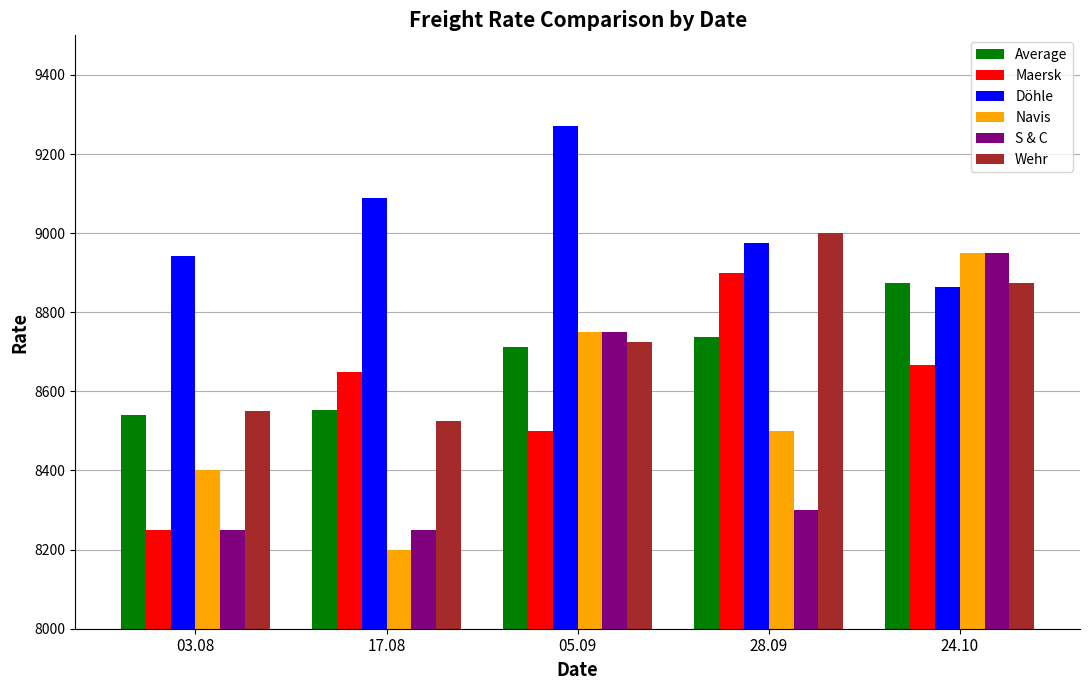

How many groups of bars are there?

5